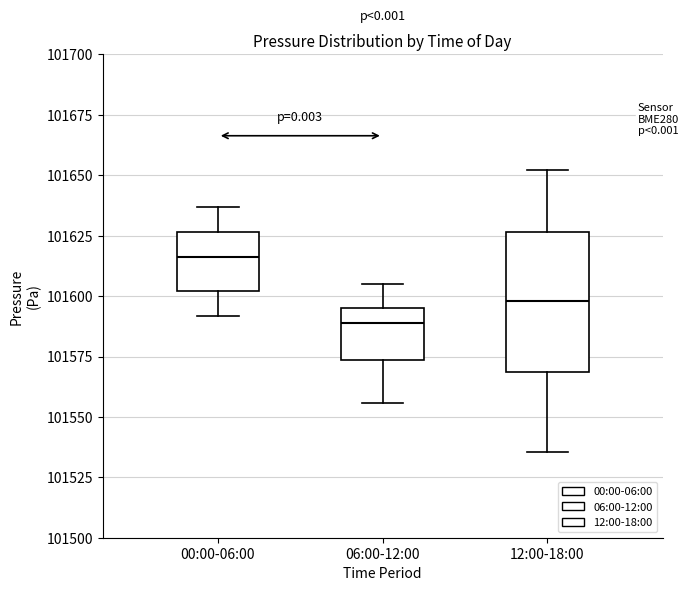

Which box's median line is the highest?

00:00-06:00